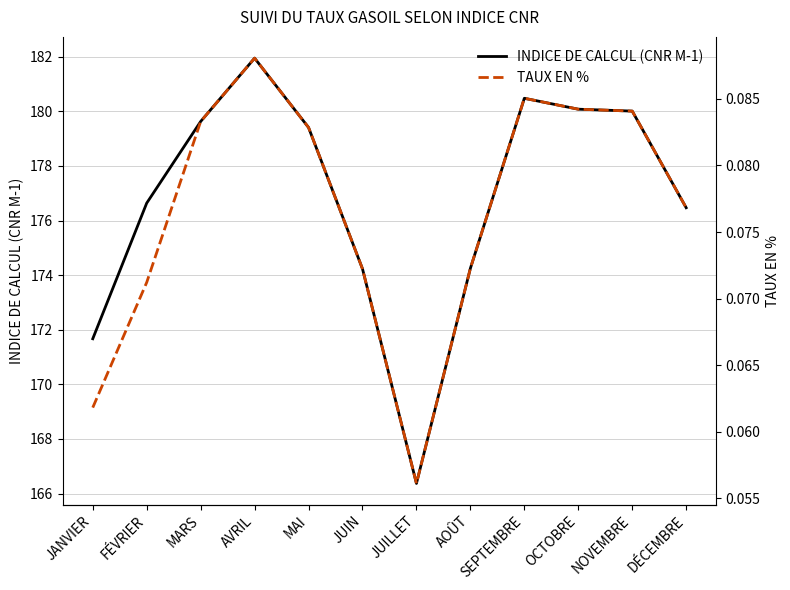

What position from the left is OCTOBRE?

10